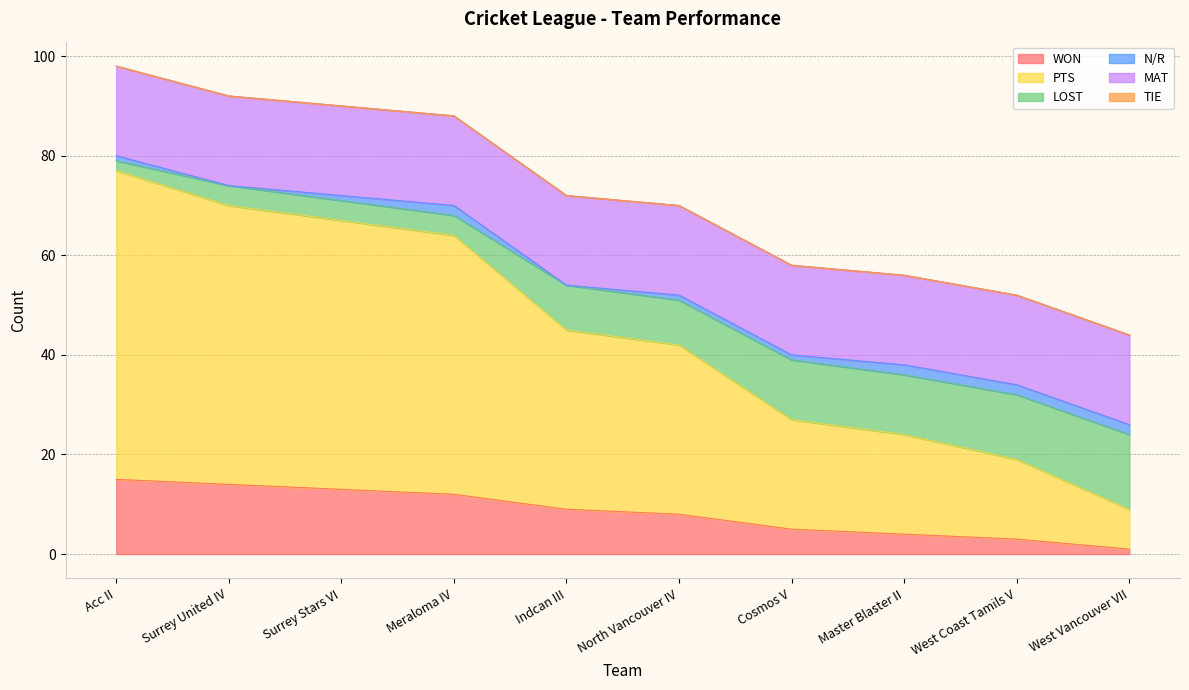

What is the total value across all series at Cosmos V?

58